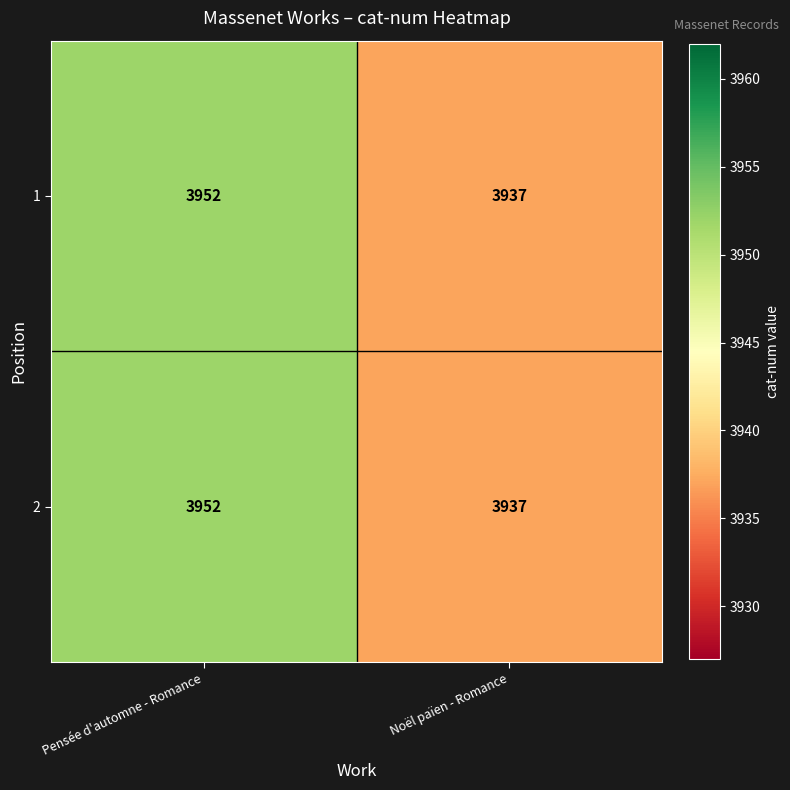

How many data points does each series have?

2